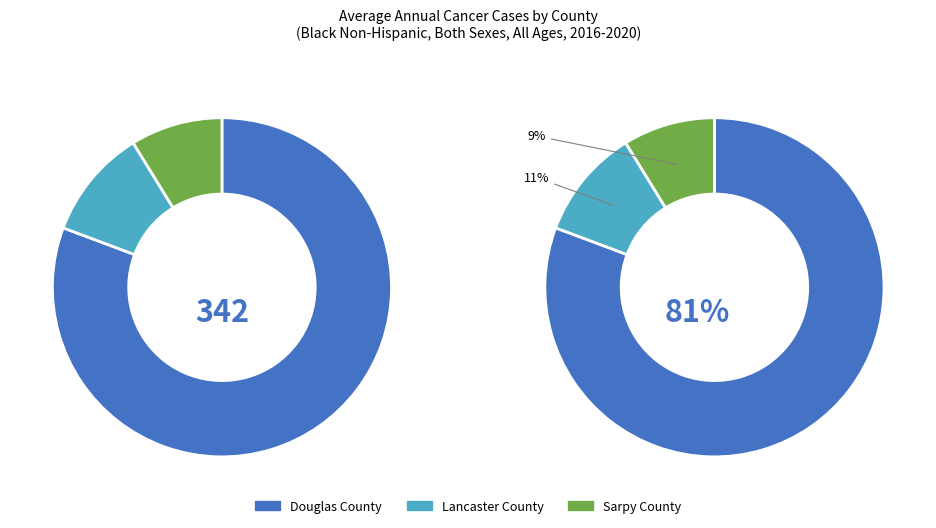

Which category accounts for the majority?

Douglas County